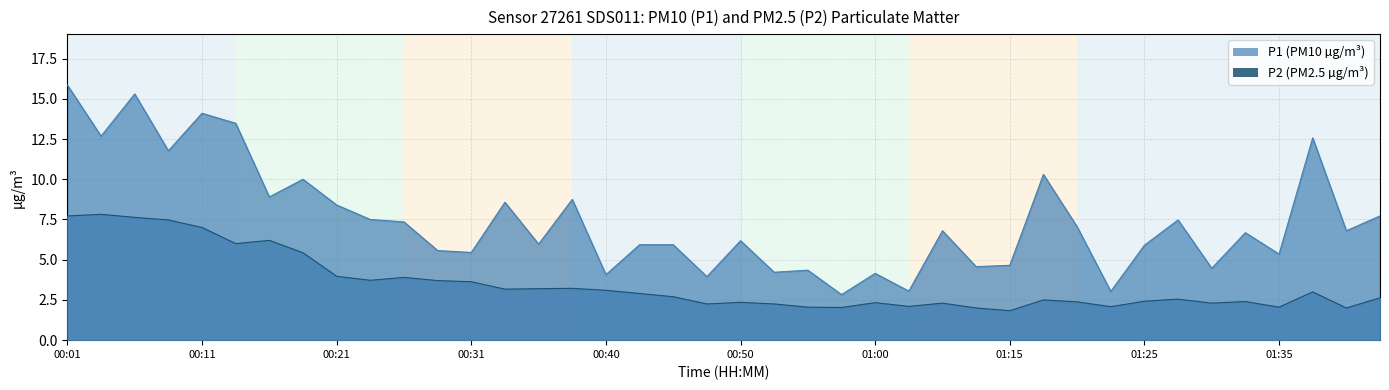

Does the chart display data point markers on the line(s)?

No